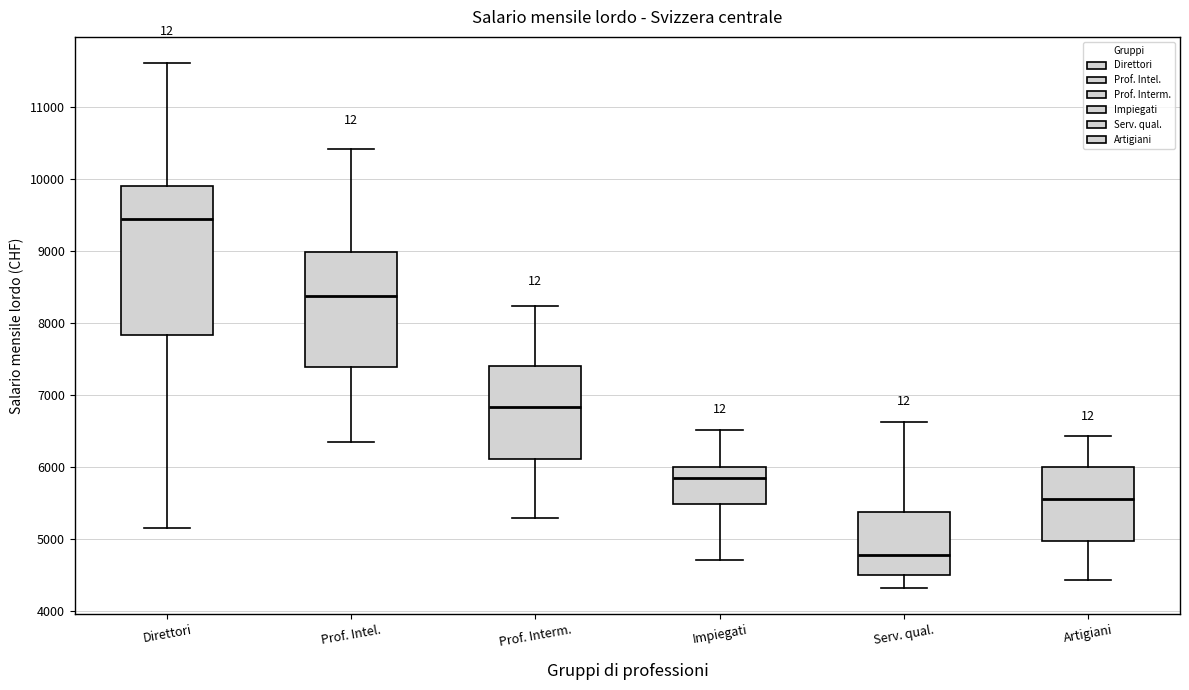

Where is the lower edge of the box for Impiegati on the y-axis? The values are not printed on the chart, so give them approximately, as read against the axis.

5500